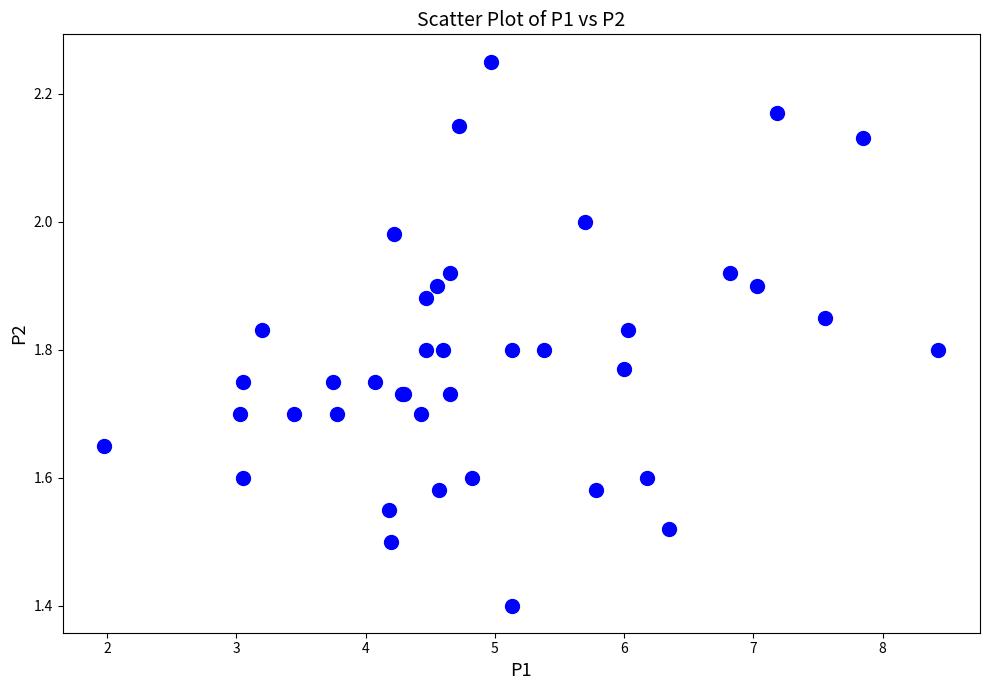

What Y value in the scatter plot is closest to 1?

1.4